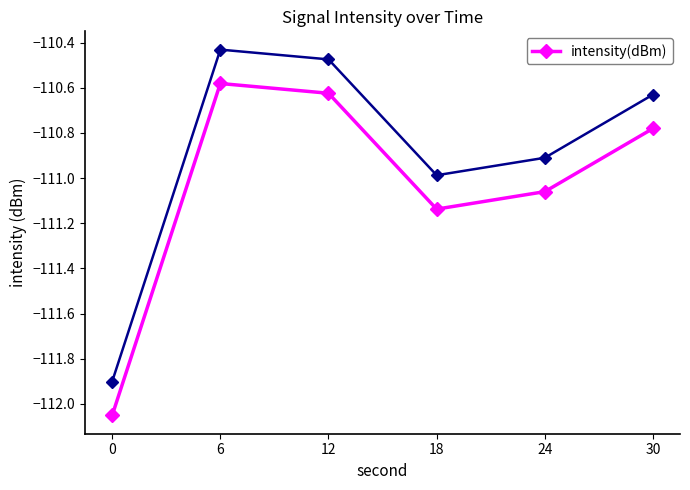

Rank the categories by value from highest to lowest.

6, 12, 30, 24, 18, 0